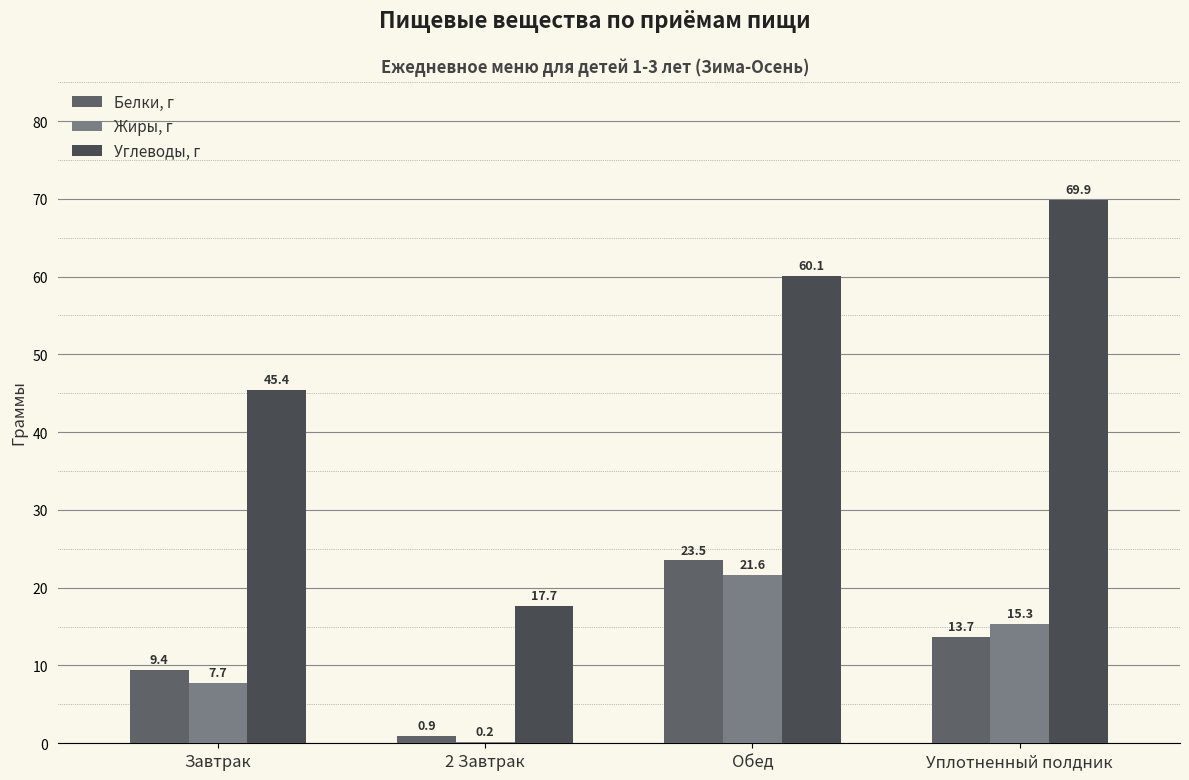

What position from the right is Уплотненный полдник?

1